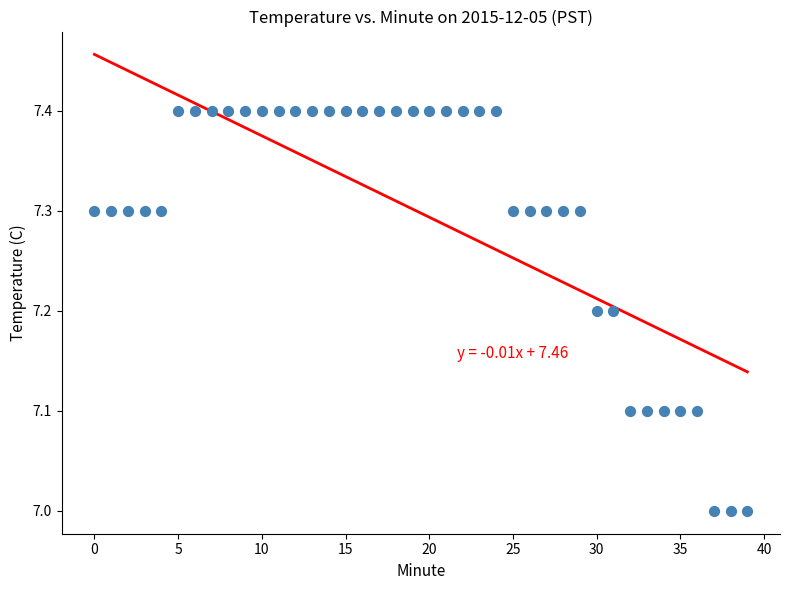

What is the range of Y values (max minus min)?

0.4